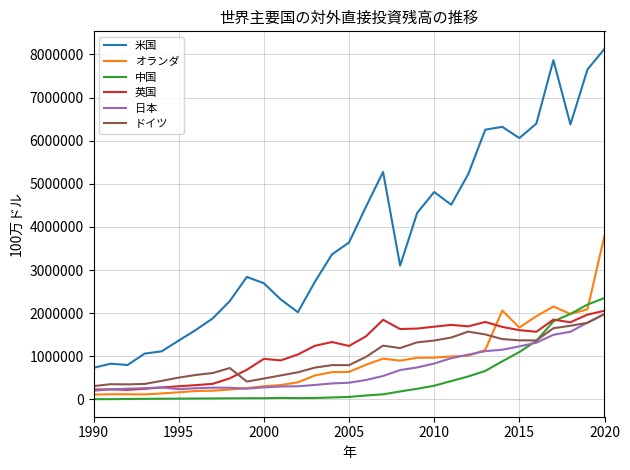

Which series has the largest total across all categories?

米国